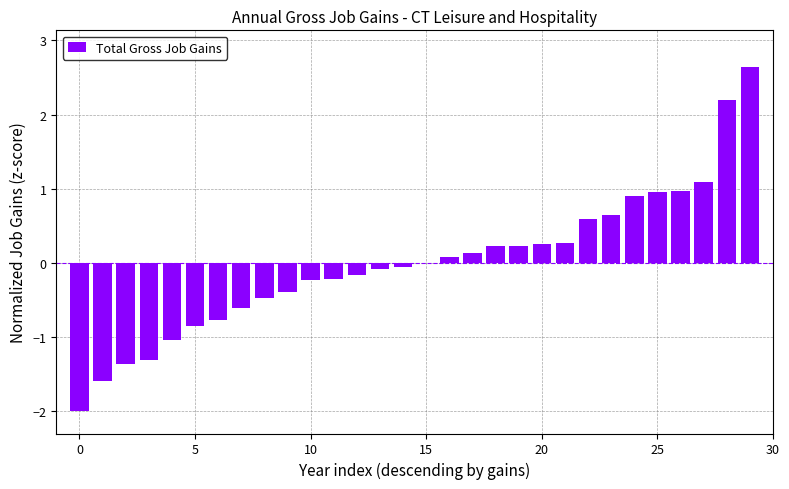

Are the bars horizontal?

No